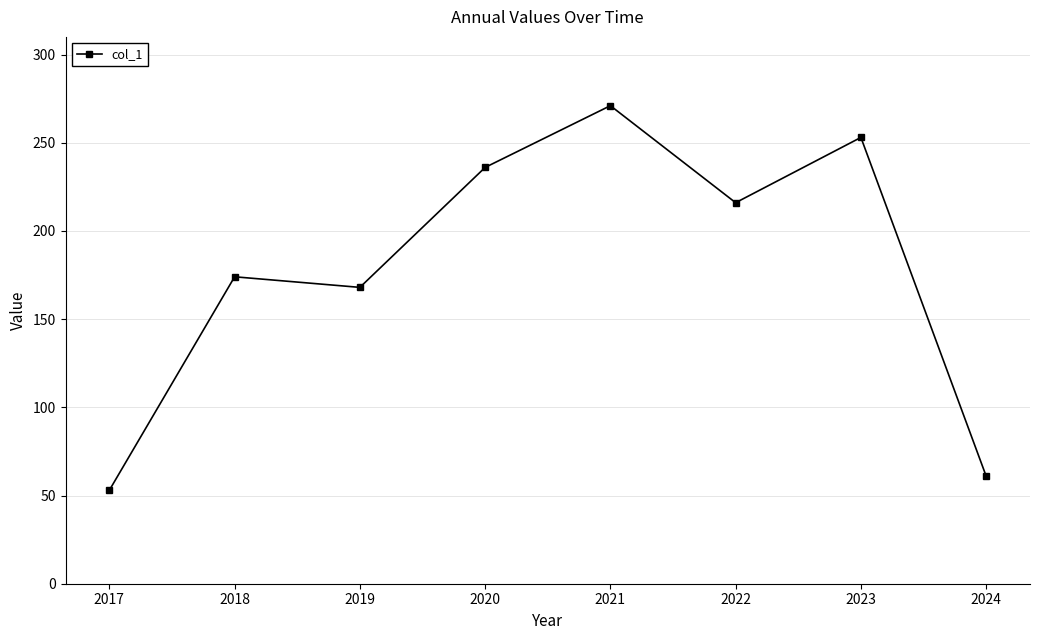

What is the greatest value displayed?

271